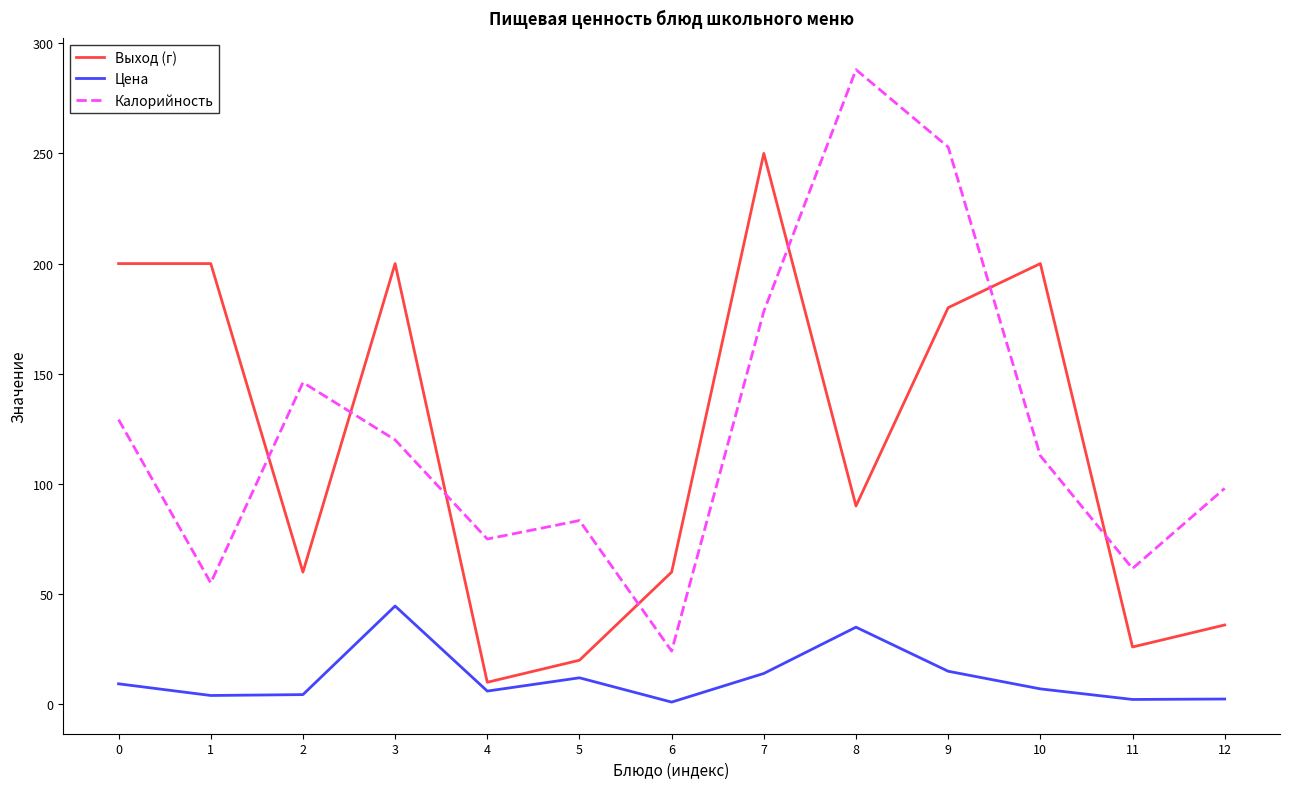

How many lines are shown in the chart?

3